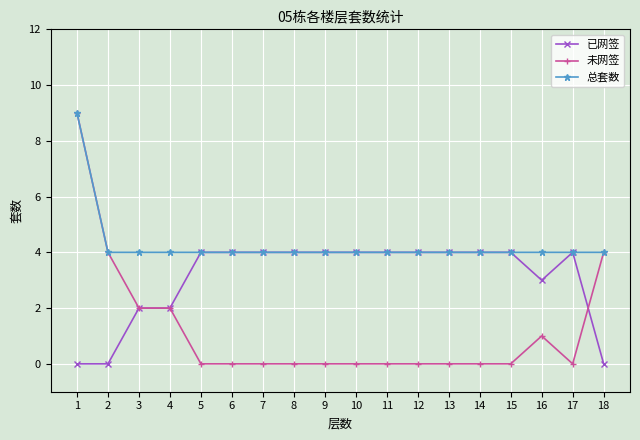

True or false: 未网签 has more than 0 interior local peaks.

True